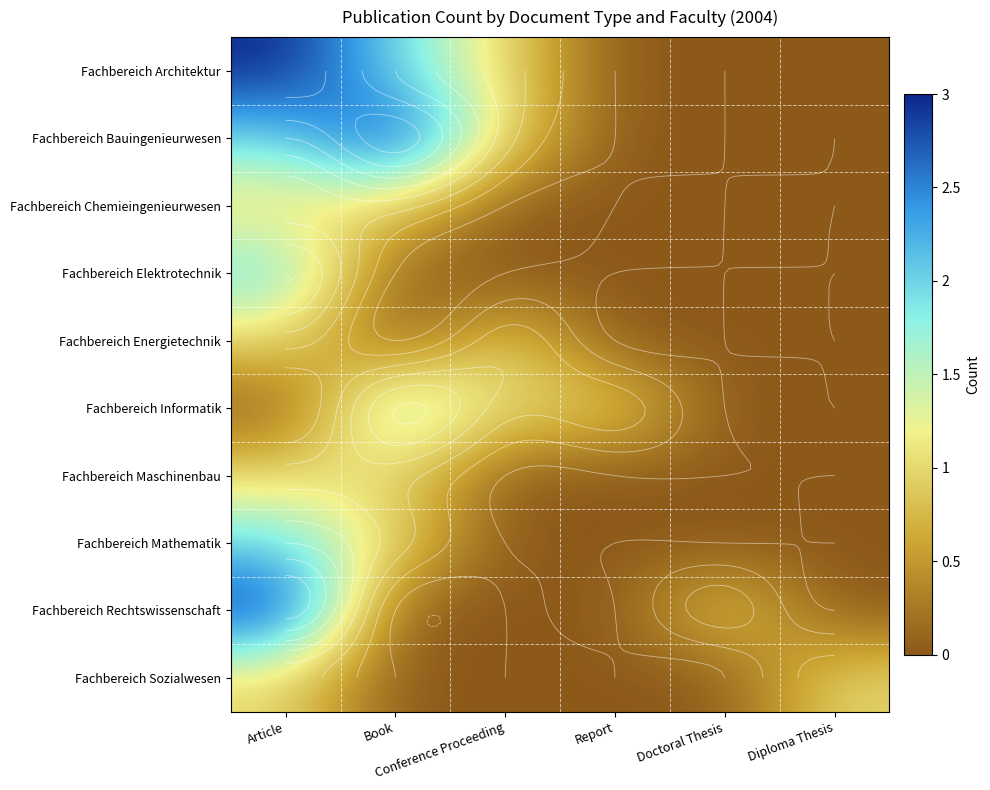

What is the spread (max minus min) of values at Conference Proceeding?

1